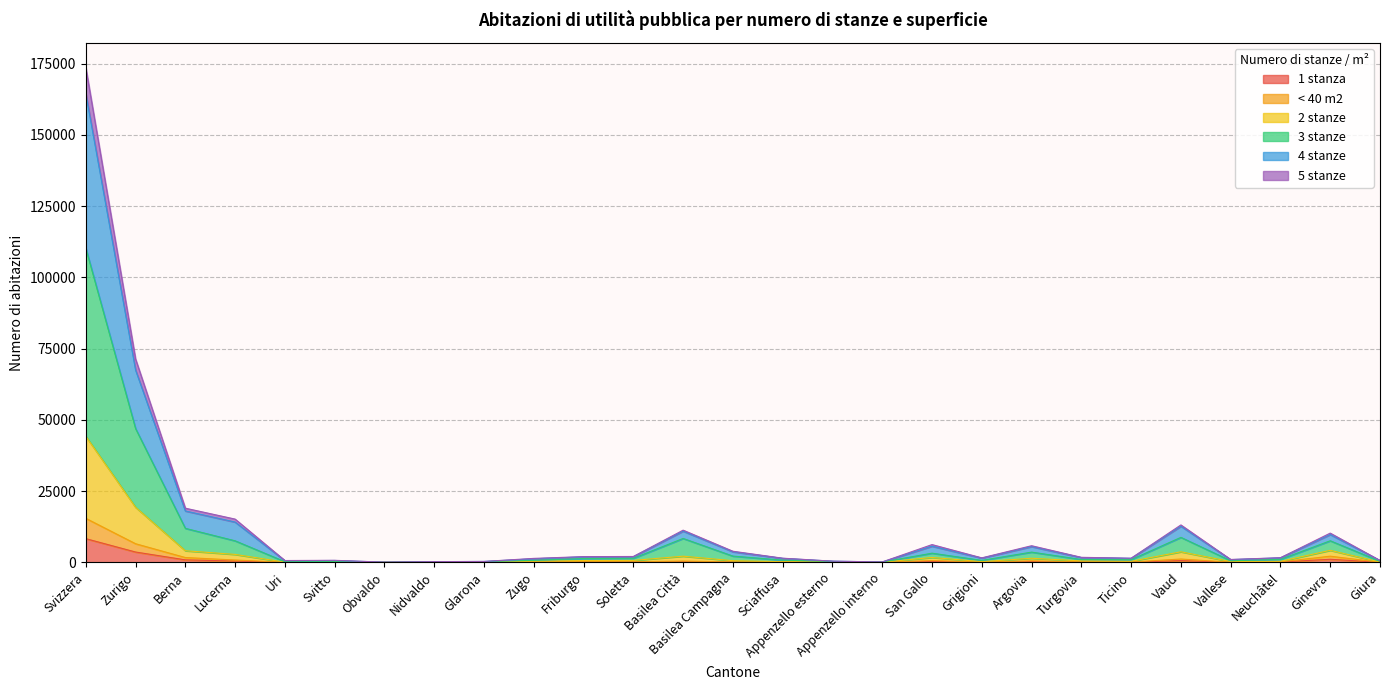

At which label does 1 stanza reach its peak?

Svizzera